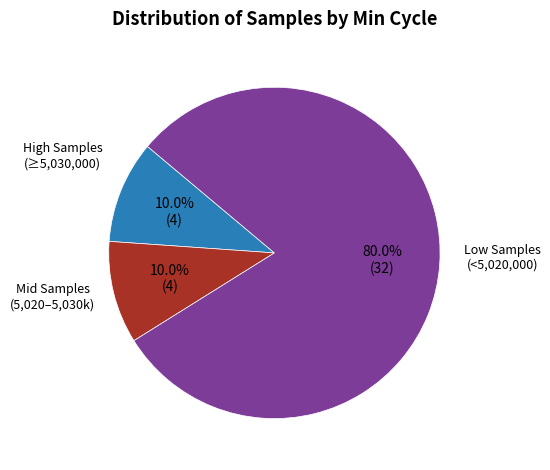

Between High Samples and Low Samples, which is larger?

Low Samples